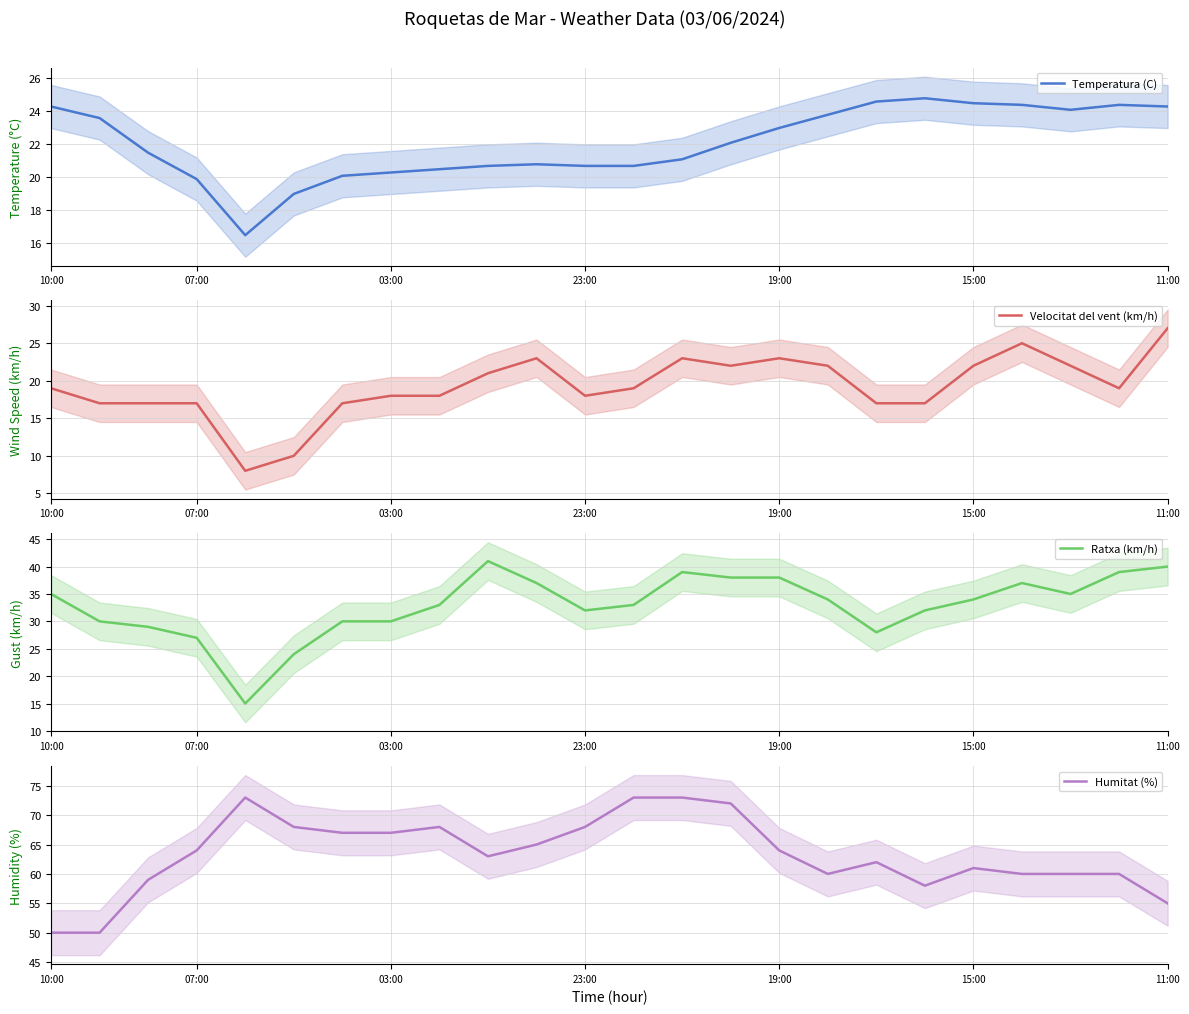

Is it true that Temperatura (C) equals 36.5 at 23:00?

False